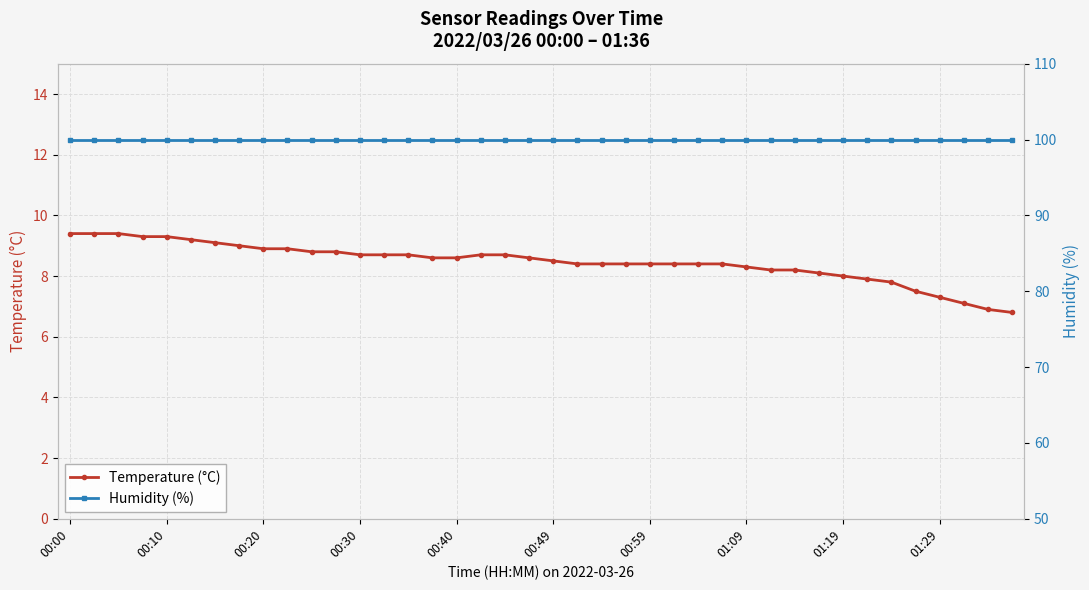

How many data points in Temperature (°C) are less than 8?

7